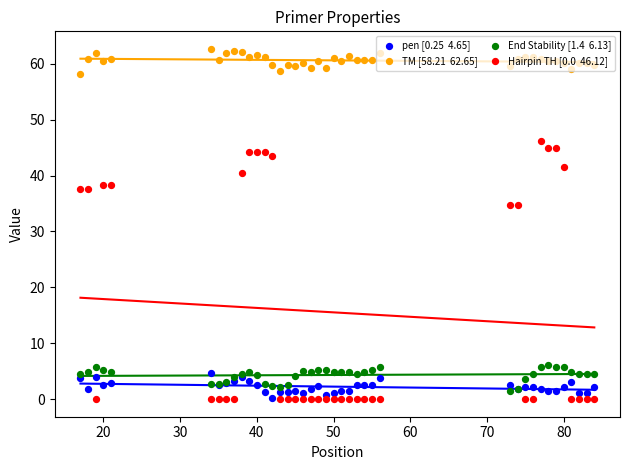

Which series reaches the minimum Y coordinate?

Hairpin TH [0.0  46.12]